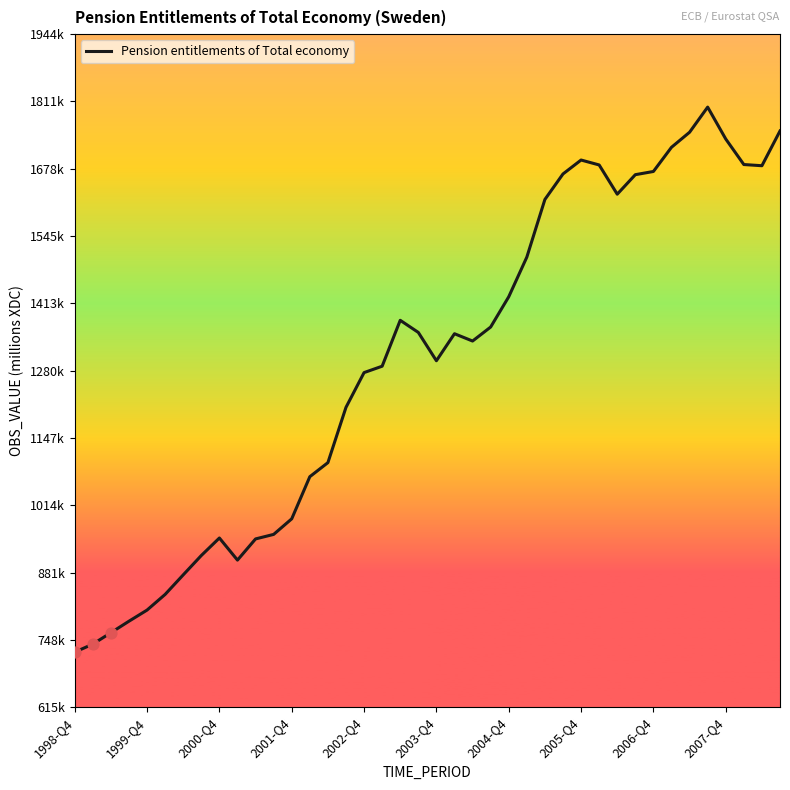

Is this an area chart (filled region under the line)?

No